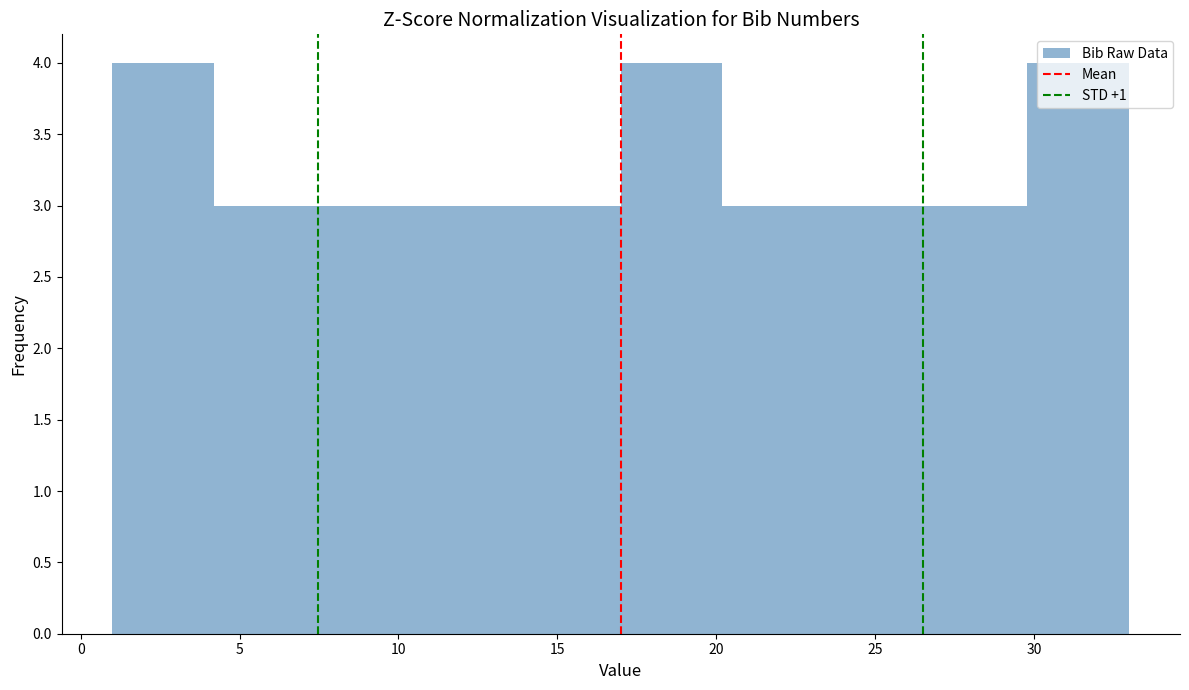

Reading left to right, list every bar in this chart as the range it spans on the x-axis followed by its height. Neither the bar edges nor the heights are printed on the chart, so give them approximately, as read against the axes.

1.0 to 4.2: 4
4.2 to 7.4: 3
7.4 to 10.6: 3
10.6 to 13.8: 3
13.8 to 17.0: 3
17.0 to 20.2: 4
20.2 to 23.4: 3
23.4 to 26.6: 3
26.6 to 29.8: 3
29.8 to 33.0: 4